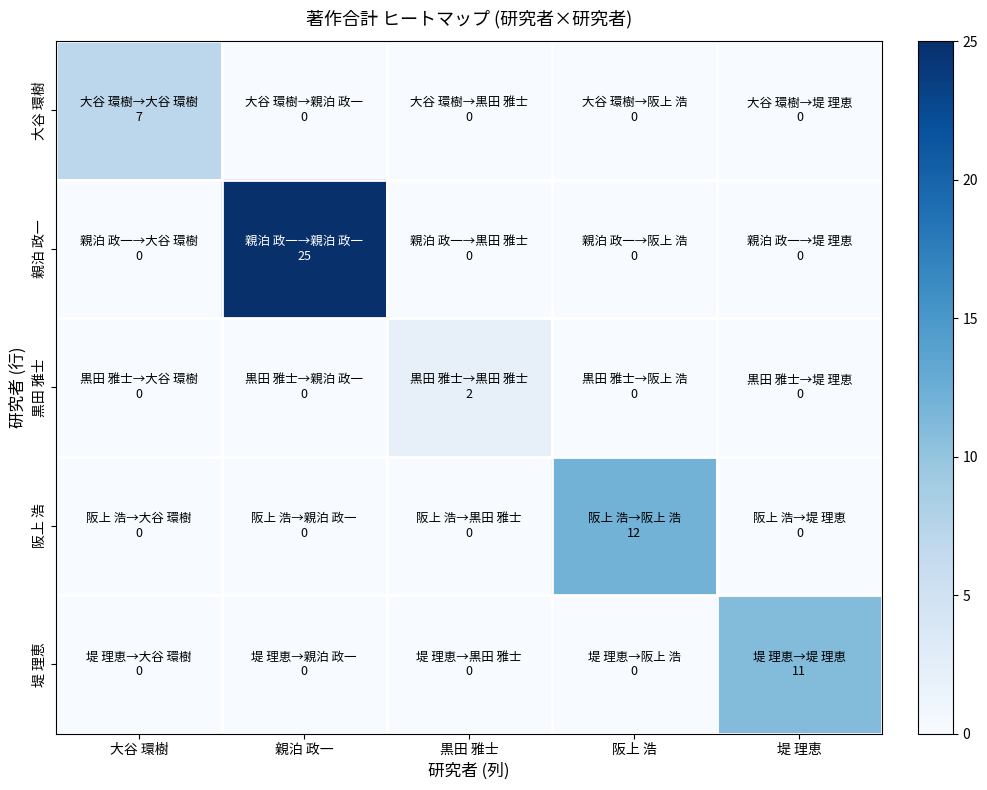

What is the total value across all series at 親泊 政一?

25